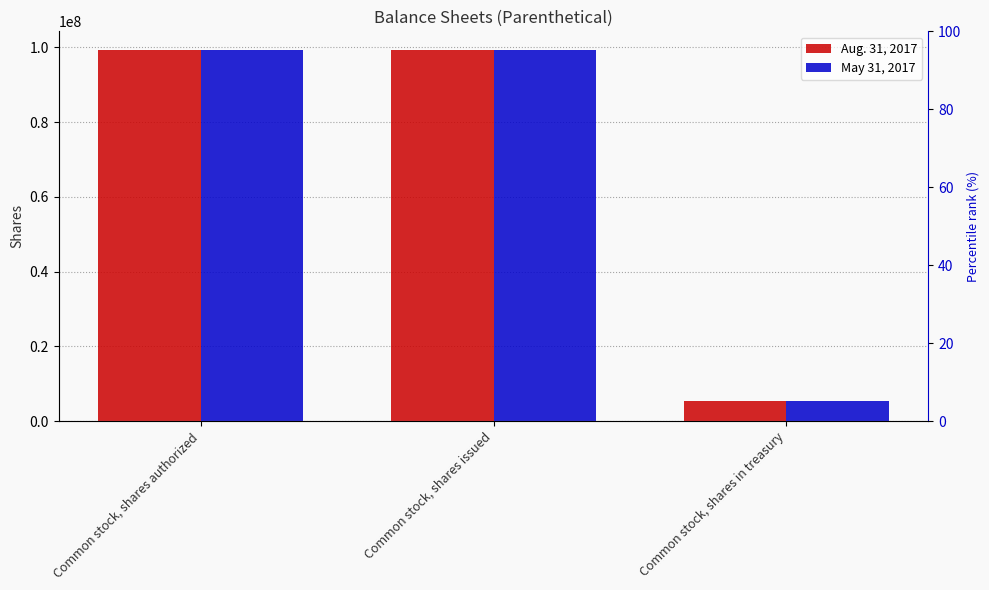

What is the difference between the second highest and minimum values in the Aug. 31, 2017 series?

93803178